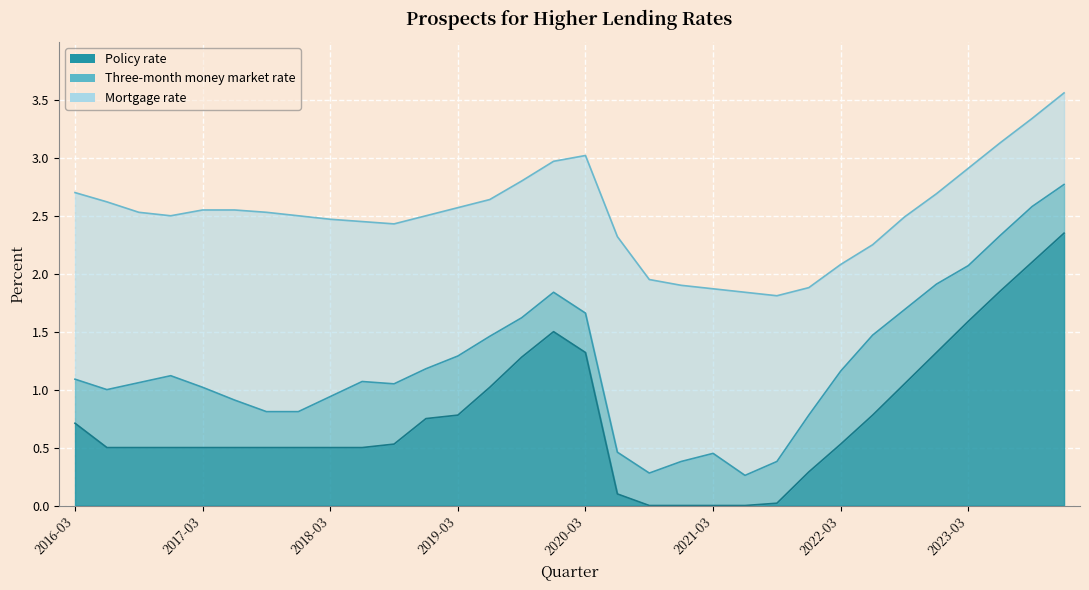

Does the chart display data point markers on the line(s)?

No